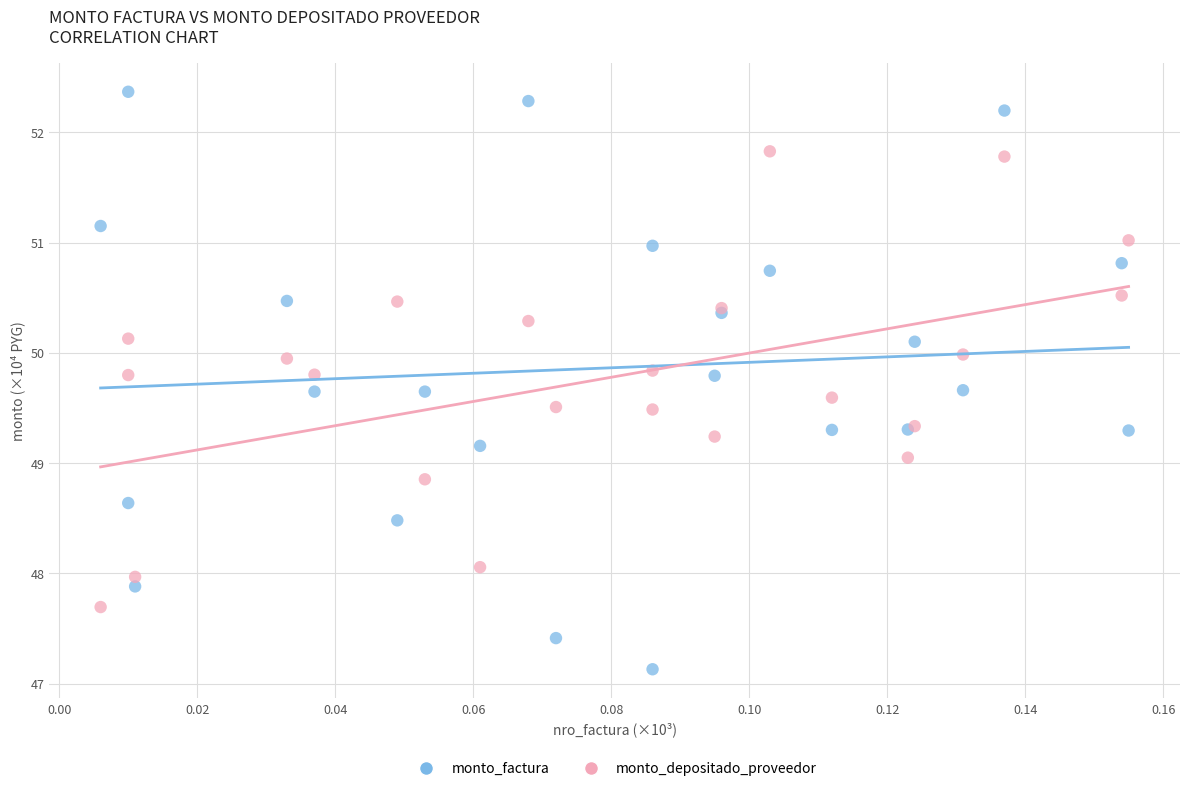

Which series contains the lowest Y value?

monto_factura